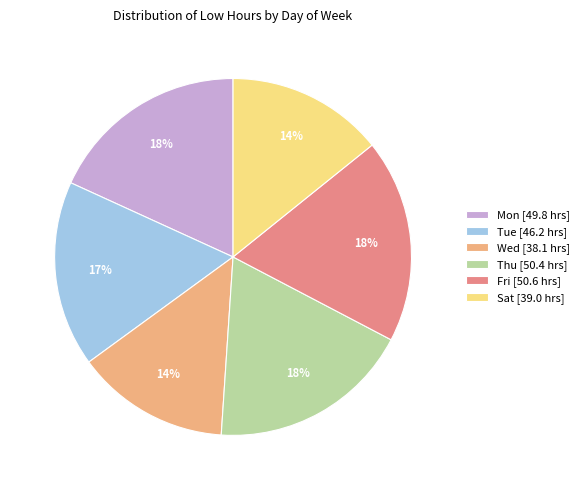

Do Sat [39.0 hrs] and Wed [38.1 hrs] together represent more than half of the pie?

No